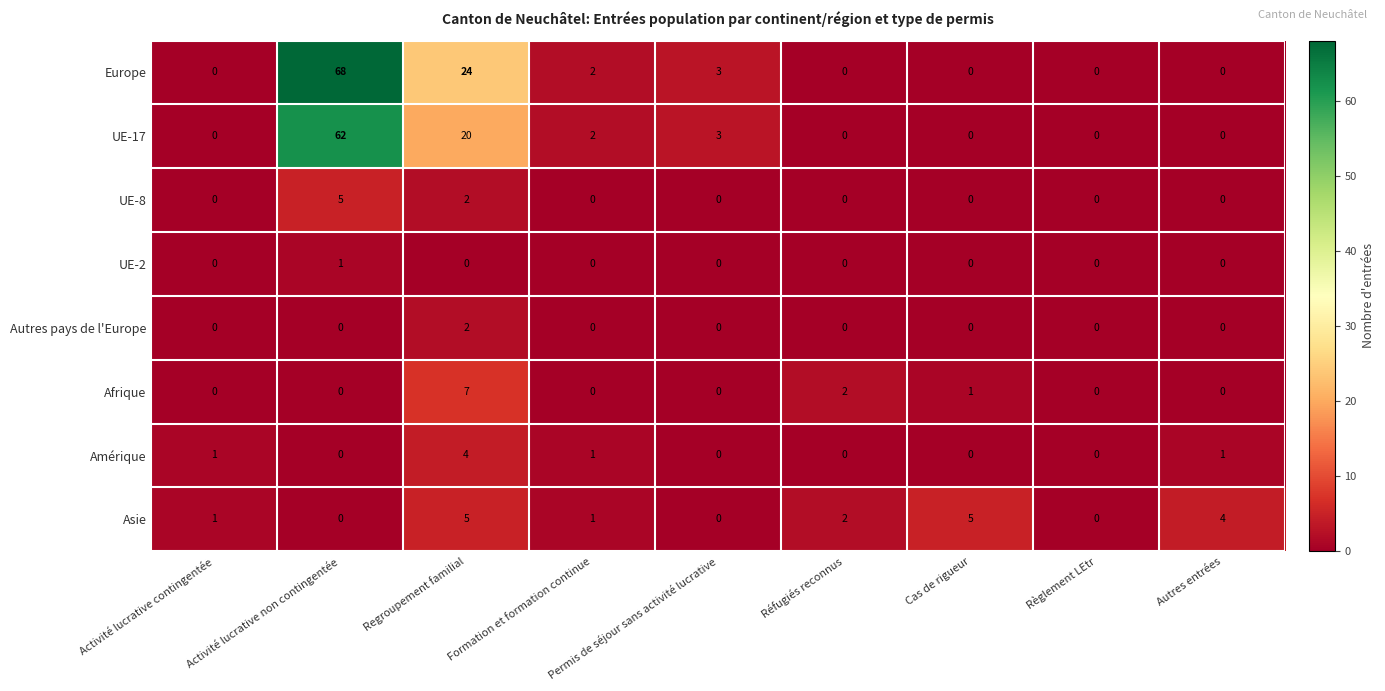

What is the difference between the highest and lowest values at Cas de rigueur?

5